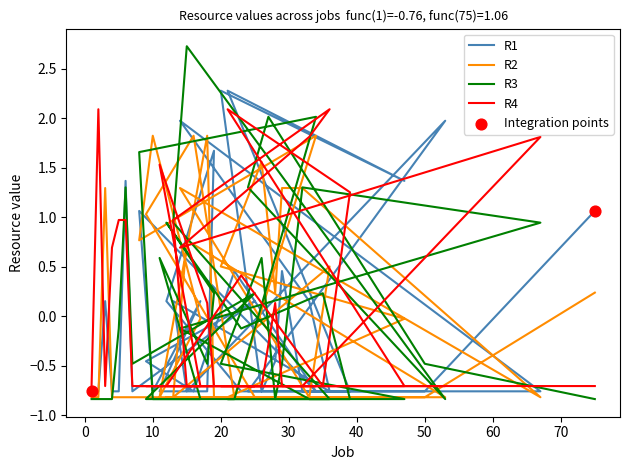

Is the value of R4 at 18 greater than the value of R2 at 3?

No